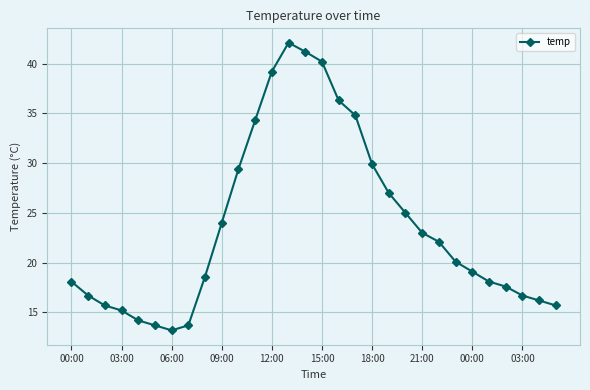

What is the minimum value shown in the chart?

13.2